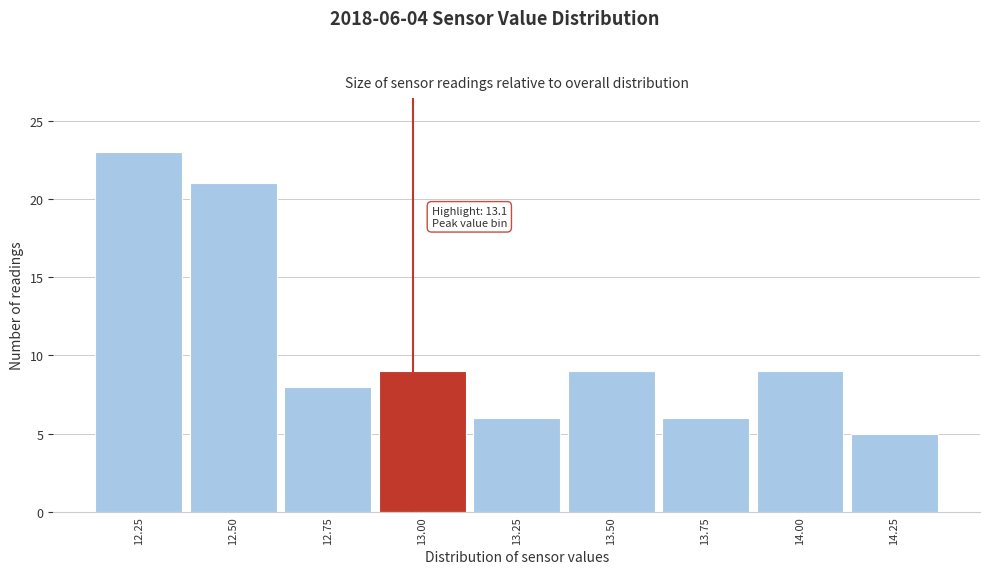

Reading right to left, what are all the values shown in this chart?

5	9	6	9	6	9	8	21	23